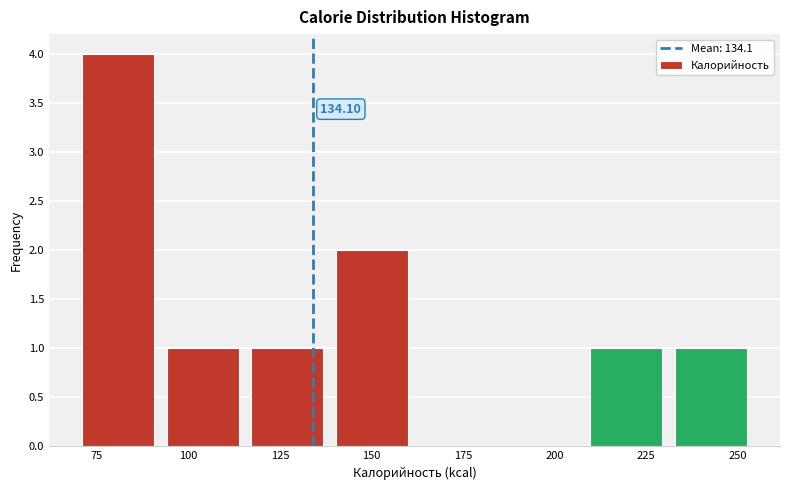

Which range on the x-axis has the tallest bar?

70 to 95